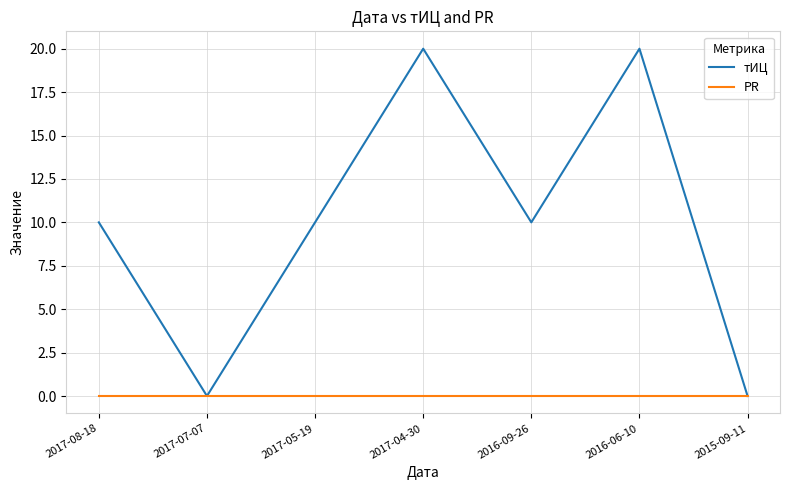

What is the greatest value displayed?

20